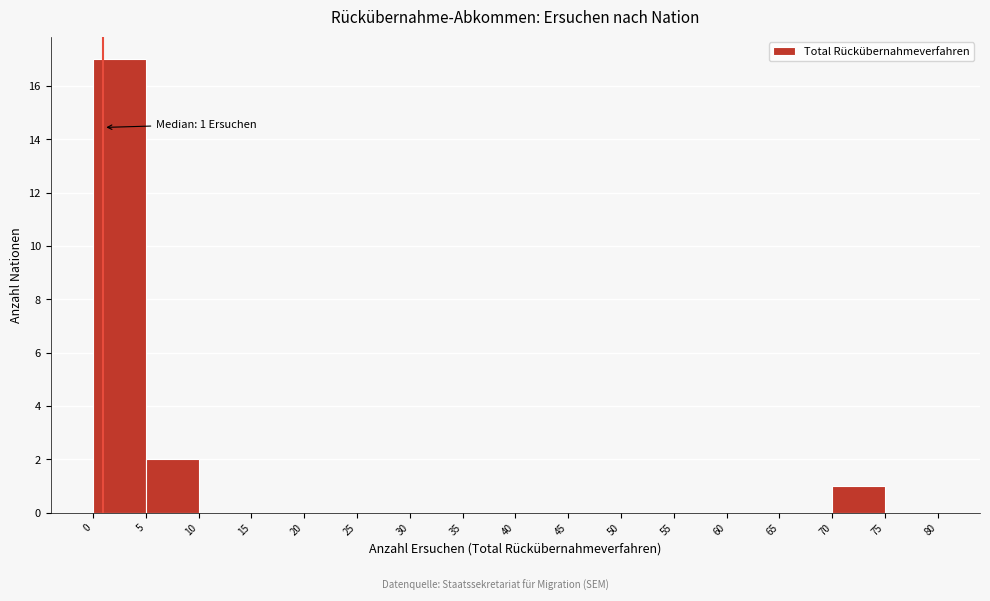

Over which range of the x-axis is the bar tallest?

0 to 5